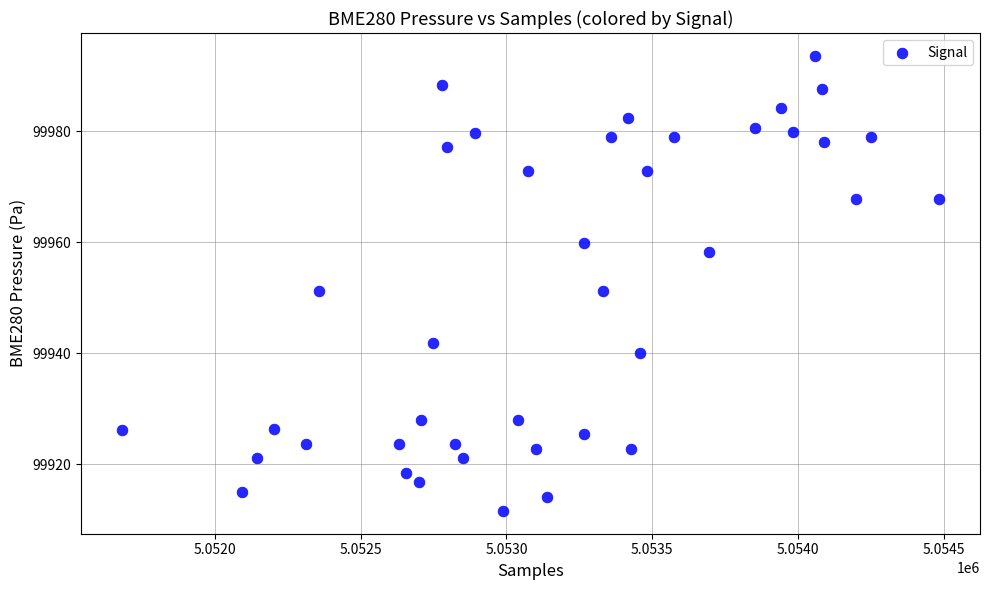

What is the range of Y values (max minus min)?

82.0